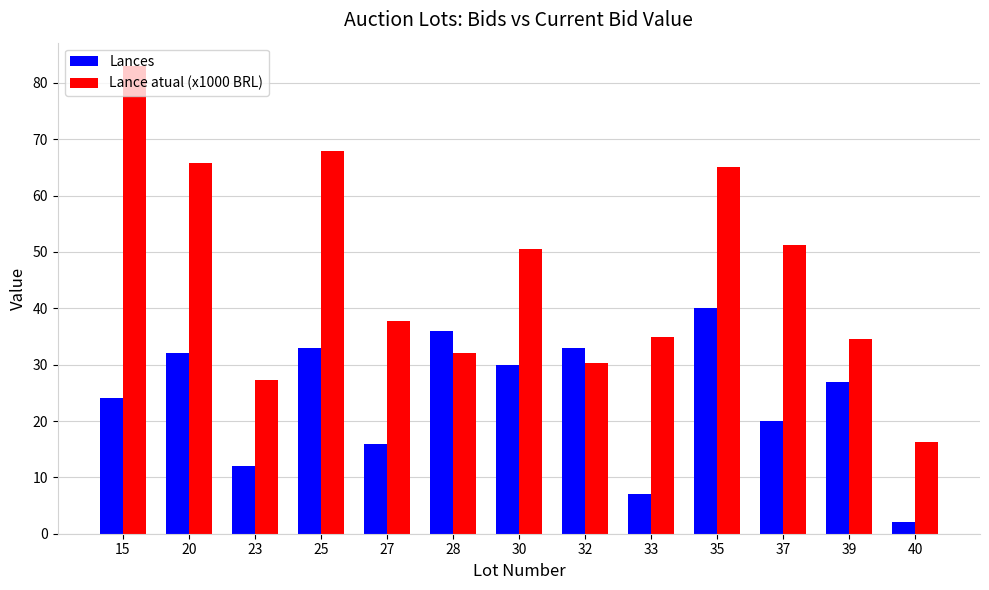

At which category is the sum across all series the highest?

15